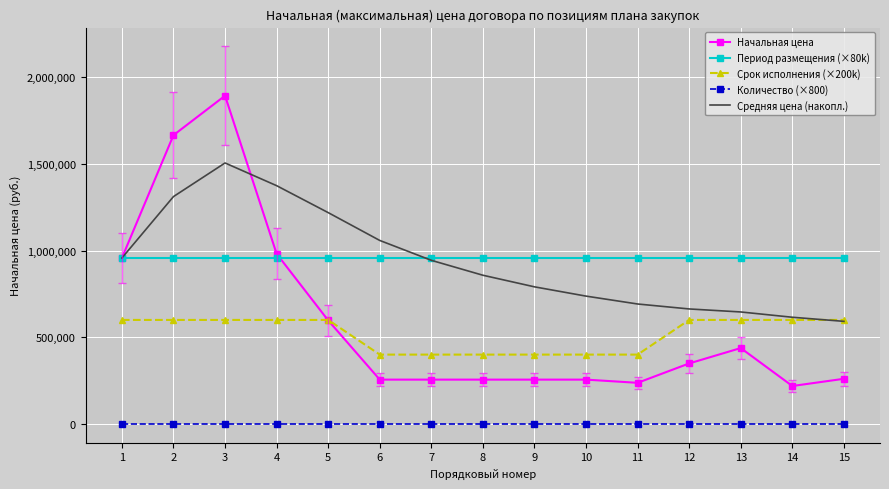

What is the lowest value of the Количество (×800) series?

800.0